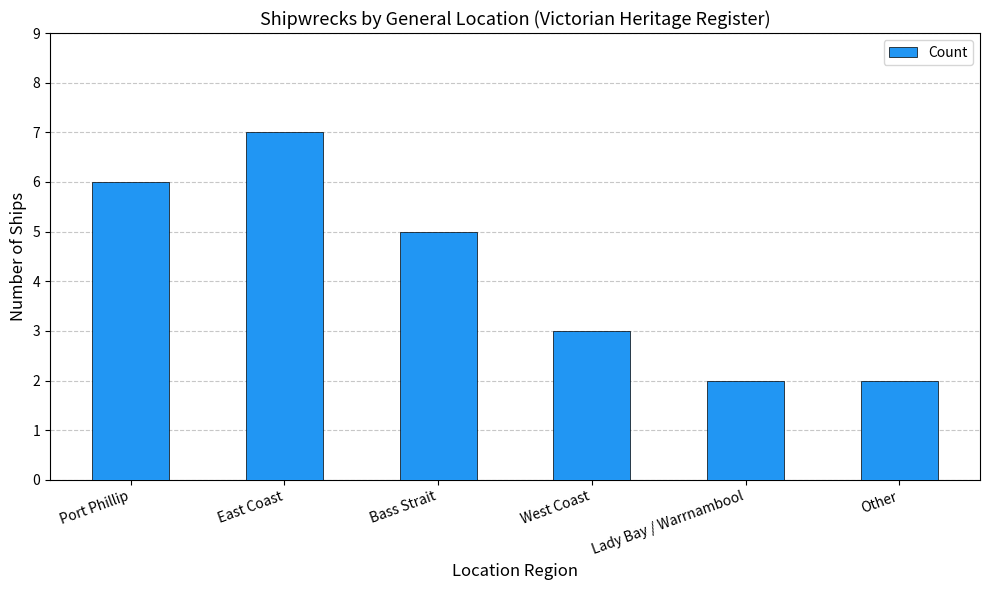

How many series are shown in this chart?

1